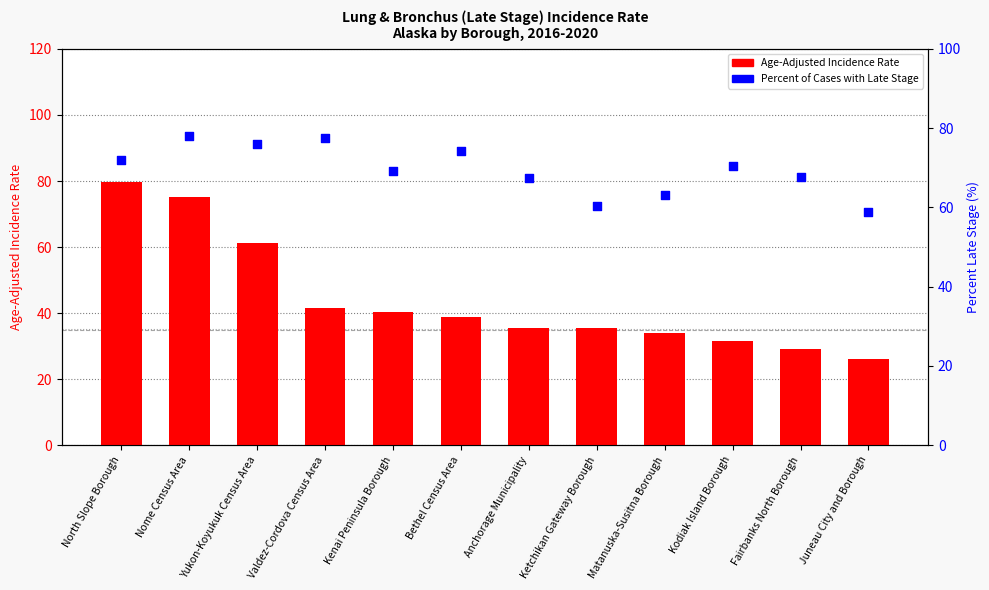

What is the total value across all series at Fairbanks North Borough?

96.8